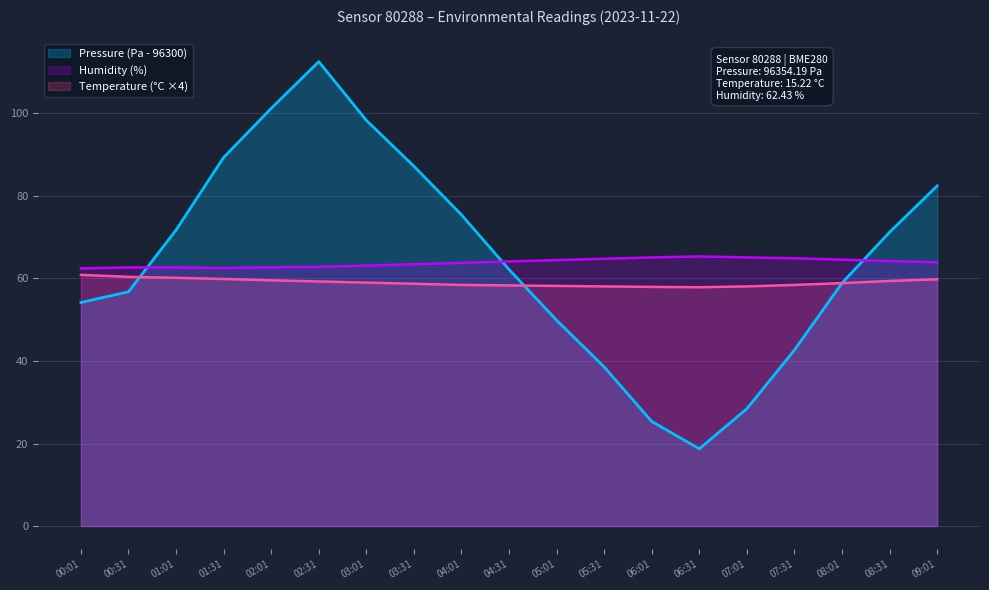

True or false: Pressure has a value of 71.9 at 00:01.

False